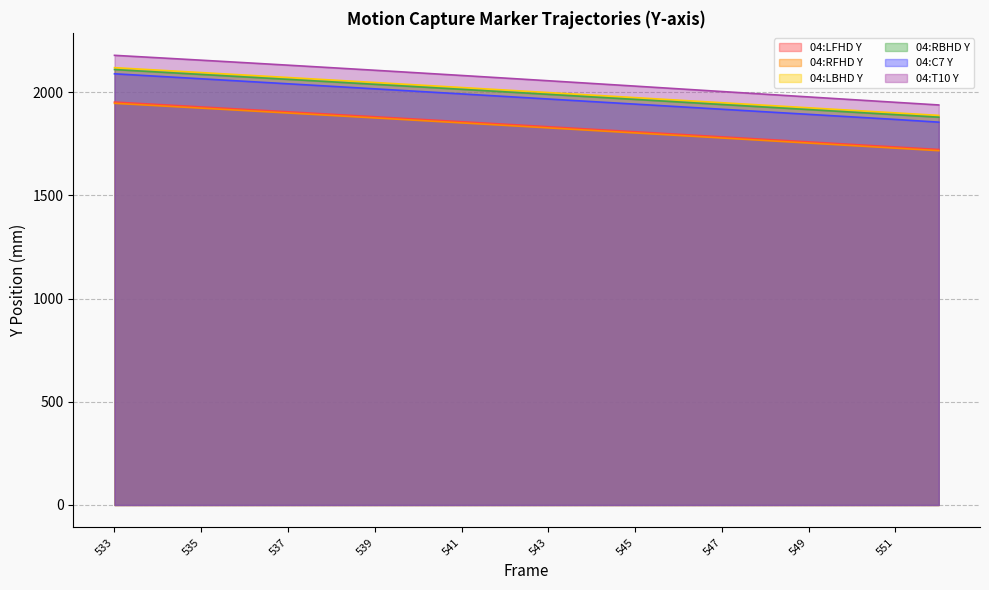

True or false: 04:LFHD Y and 04:C7 Y cross at least once.

False